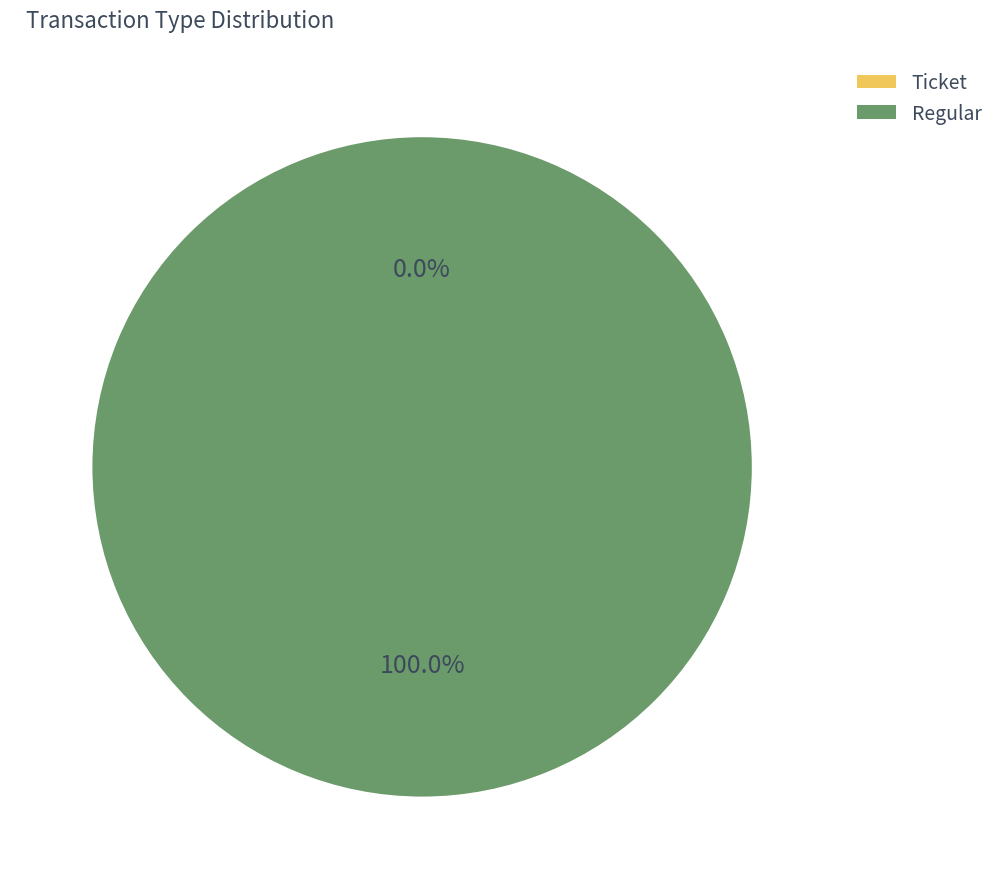

How many slices are in this pie chart?

2